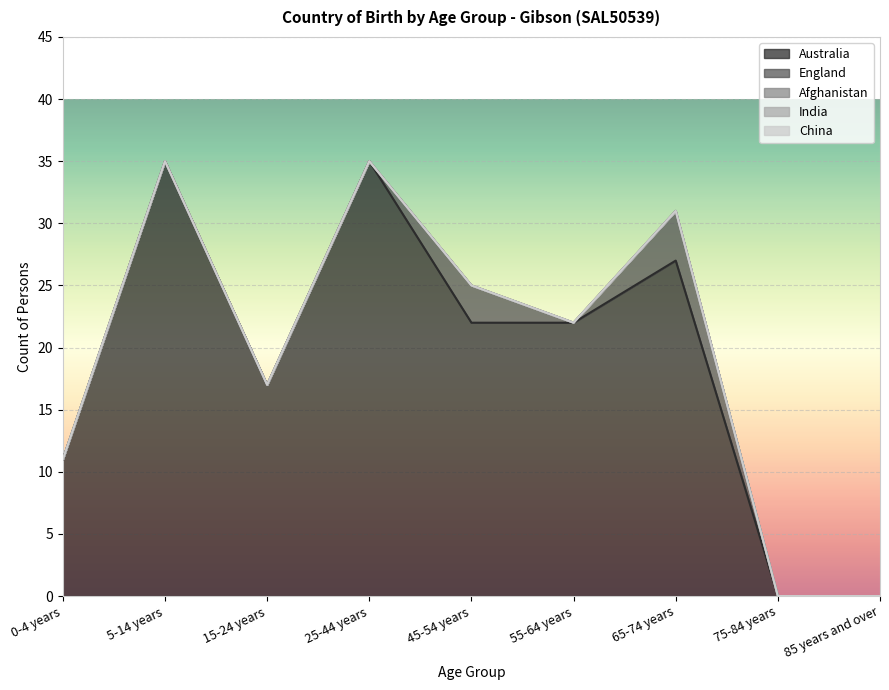

True or false: Afghanistan and England intersect in this chart.

False